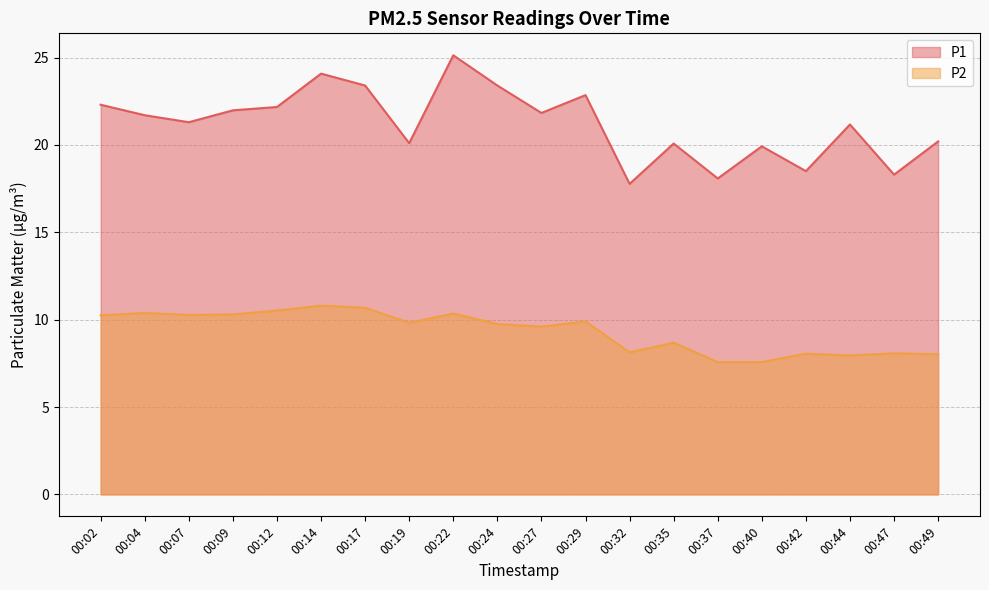

How many lines are shown in the chart?

2